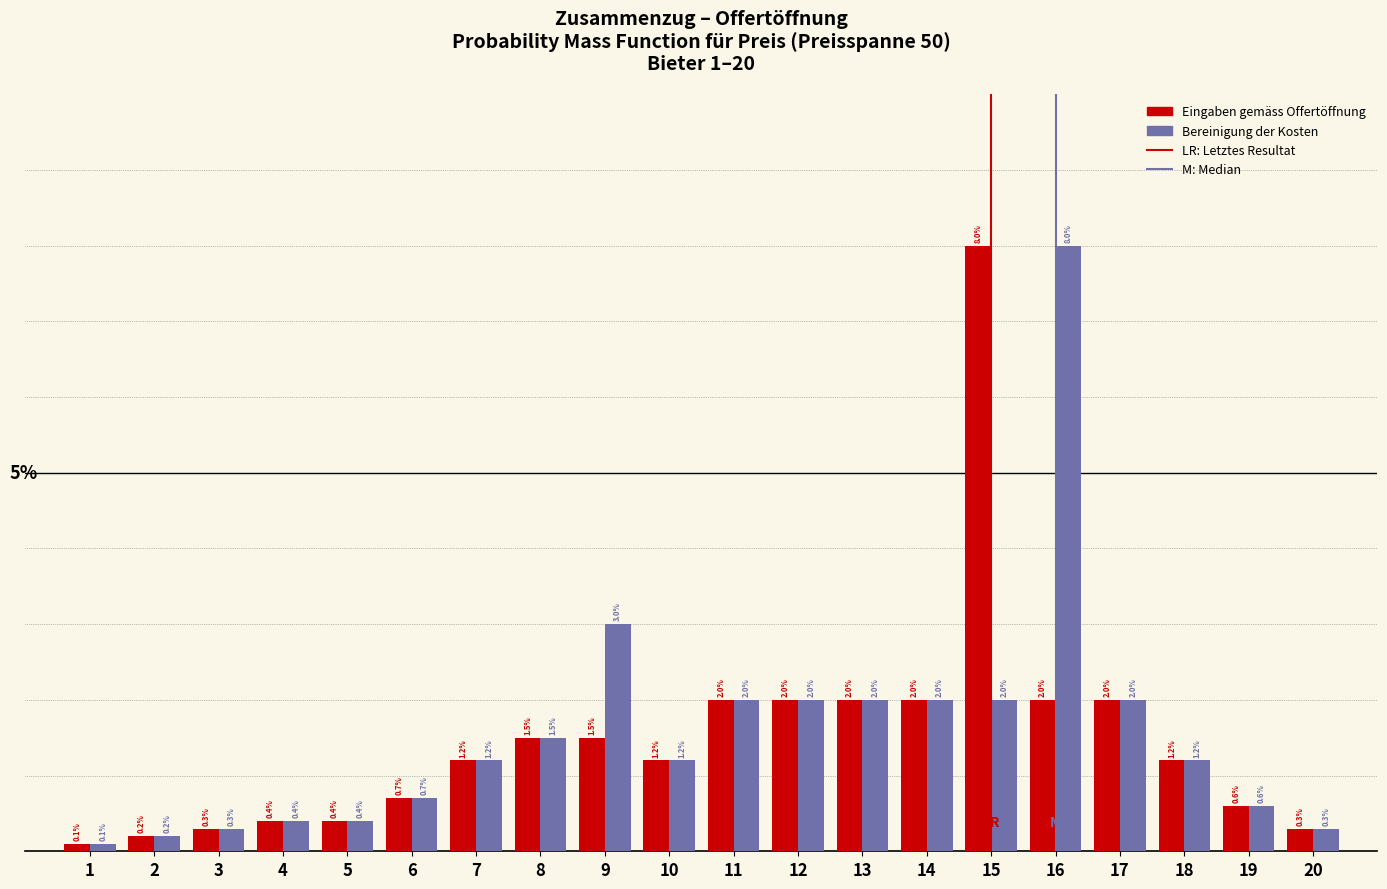

Which series changed the most between 16 and 20?

Bereinigung der Kosten